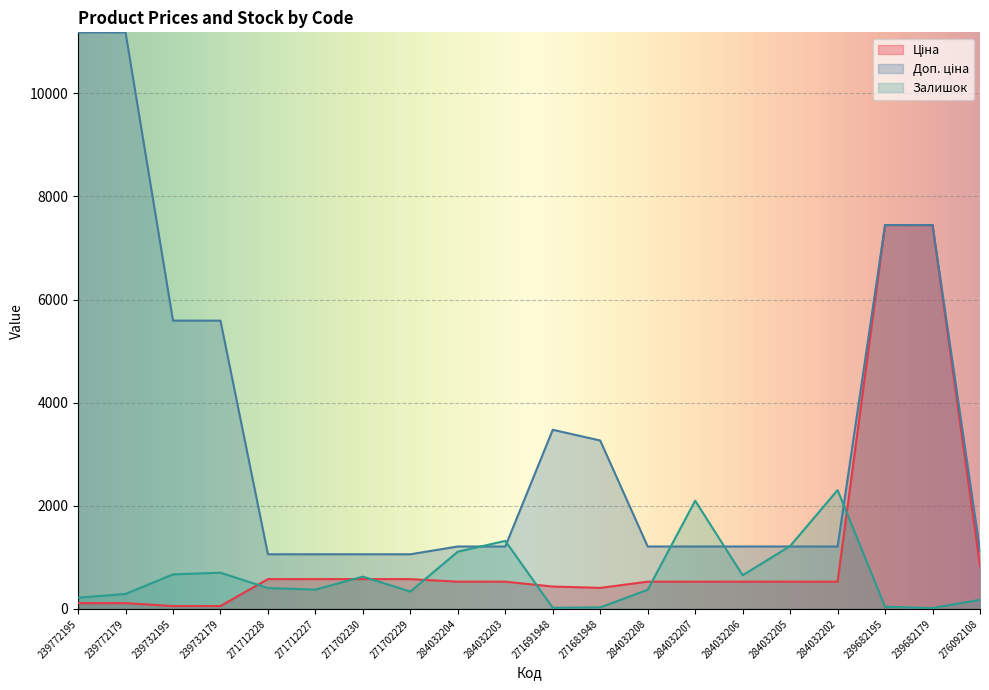

The value of Залишок at 271702230 is 926.8. True or false?

False